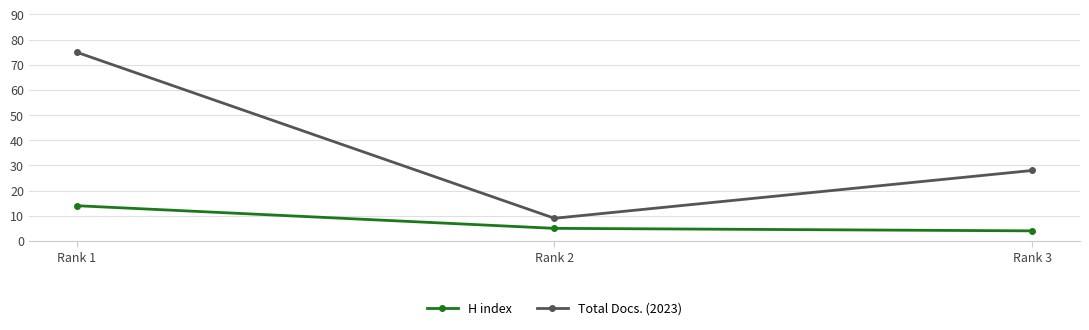

List the labels in order of H index value, smallest first.

Rank 3, Rank 2, Rank 1